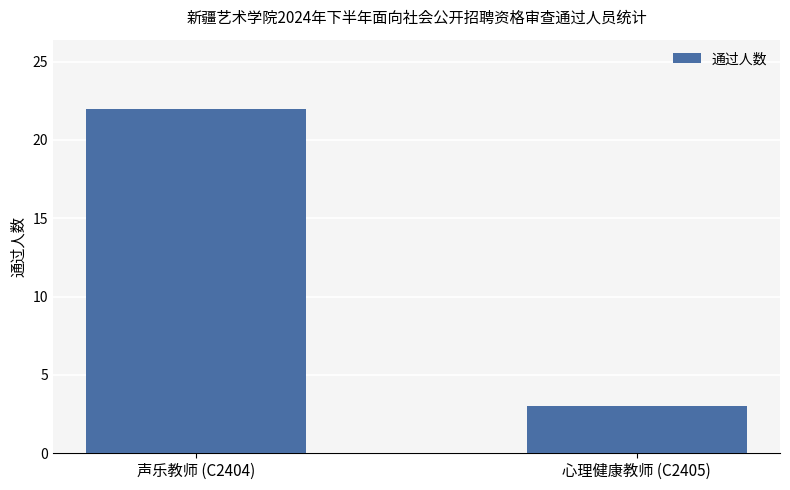

Rank the categories by value from lowest to highest.

心理健康教师 (C2405), 声乐教师 (C2404)